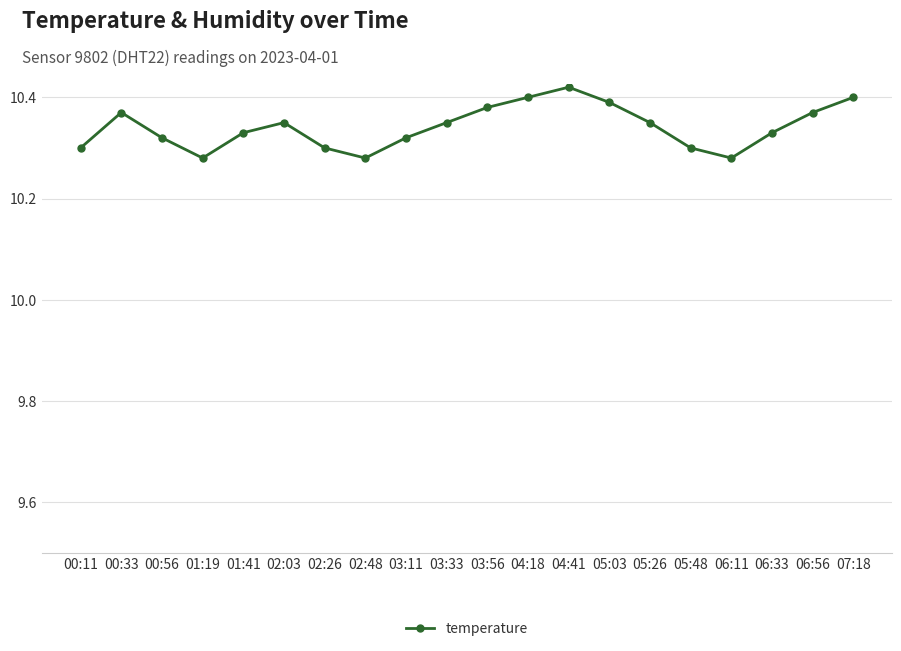

Which label corresponds to the largest value in the chart?

04:41